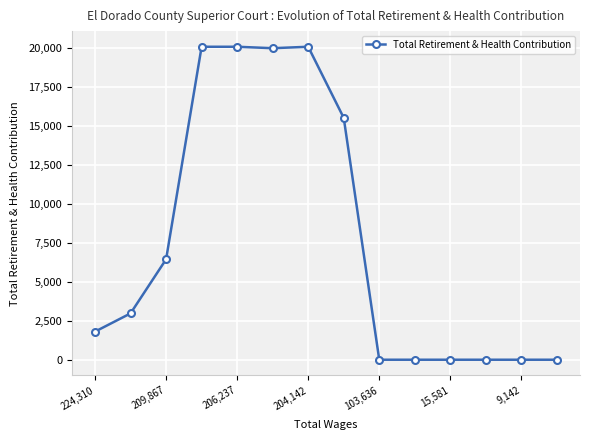

What is the difference between the second highest and second lowest values?

20101